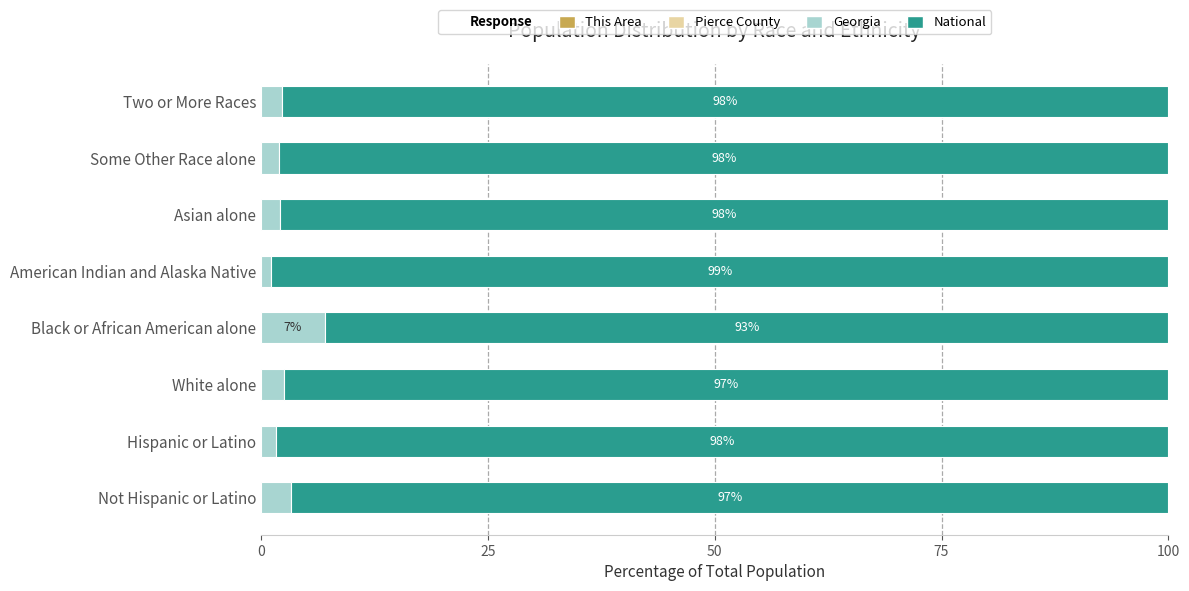

How many categories are shown in the chart?

8